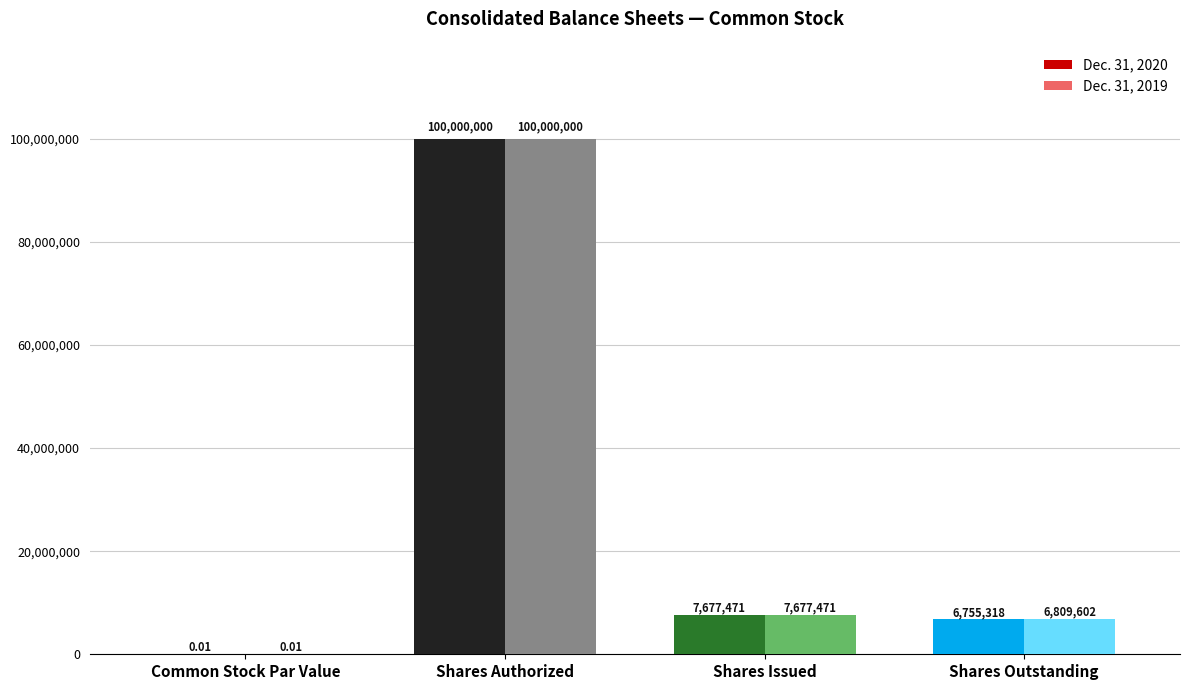

Between Common Stock Par Value and Shares Outstanding, which series saw the biggest shift?

Dec. 31, 2019